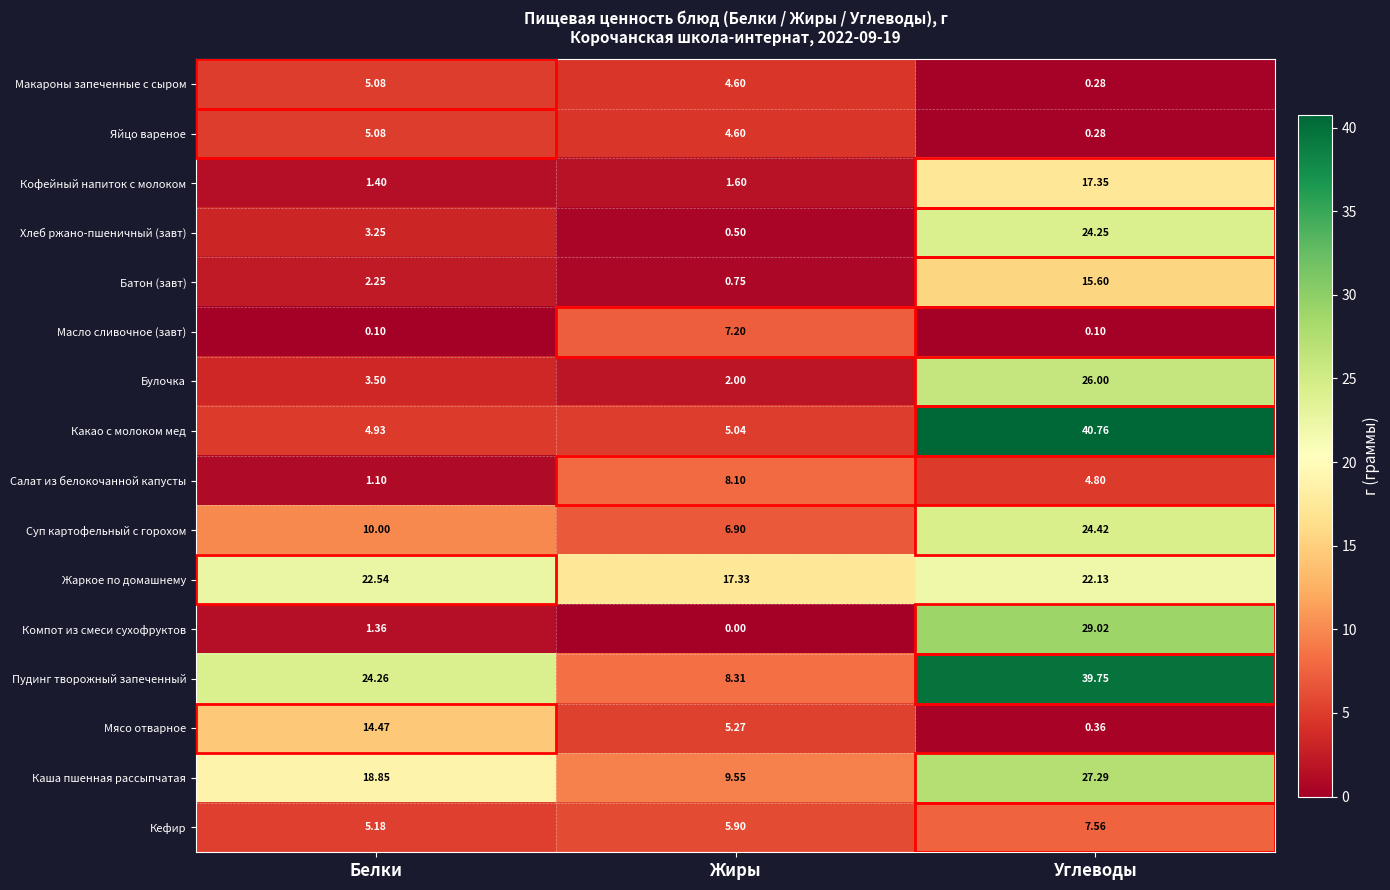

Which series has the largest total across all categories?

Пудинг творожный запеченный